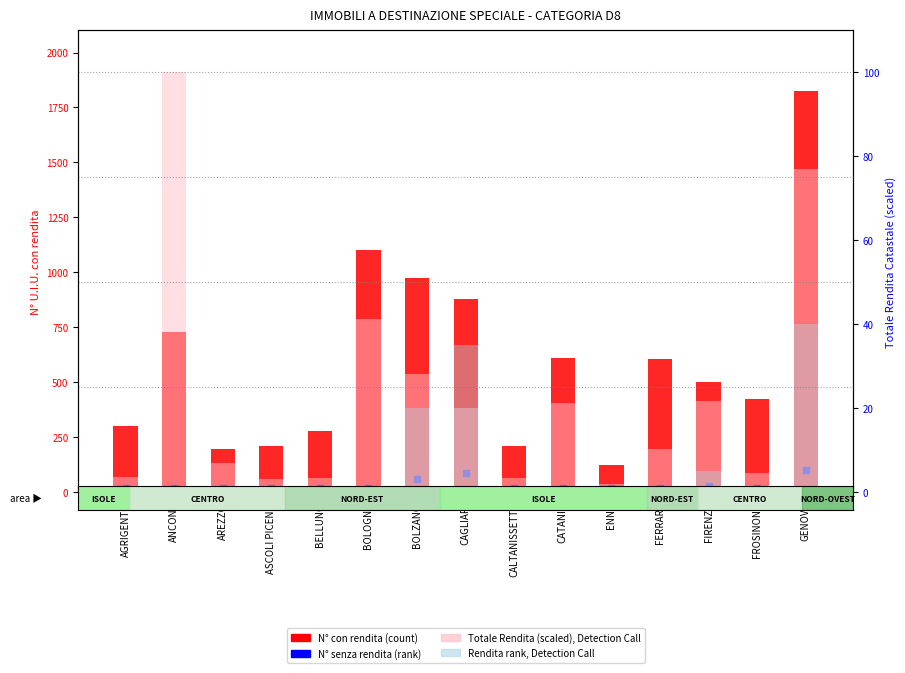

What is the total value across all series at GENOVA?

2044.0